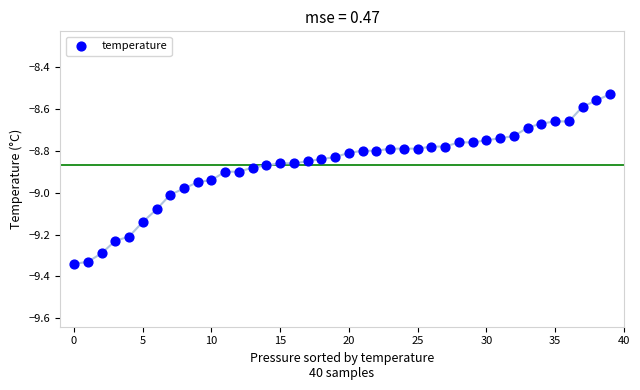

What is the range of Y values (max minus min)?

0.8